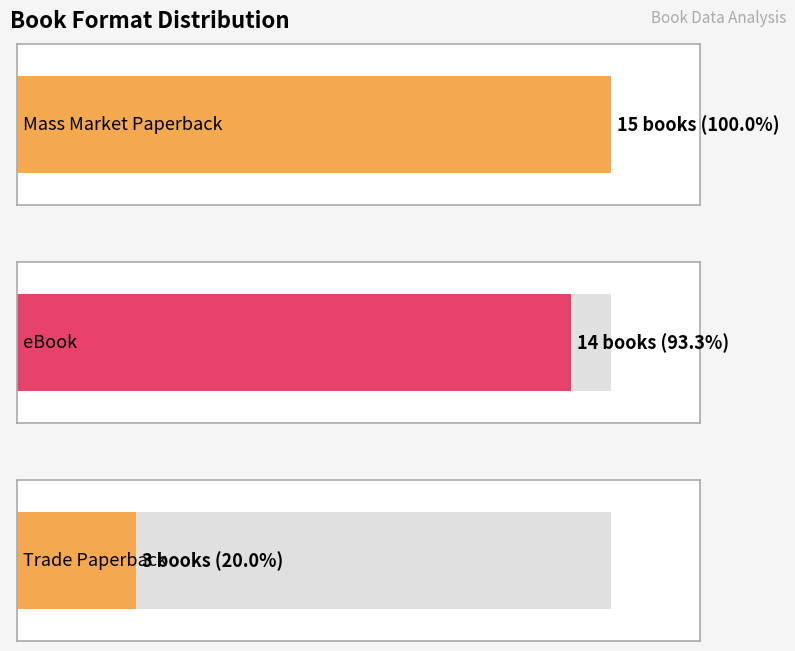

Reading right to left, transcribe all the data shown in this chart.

3	14	15